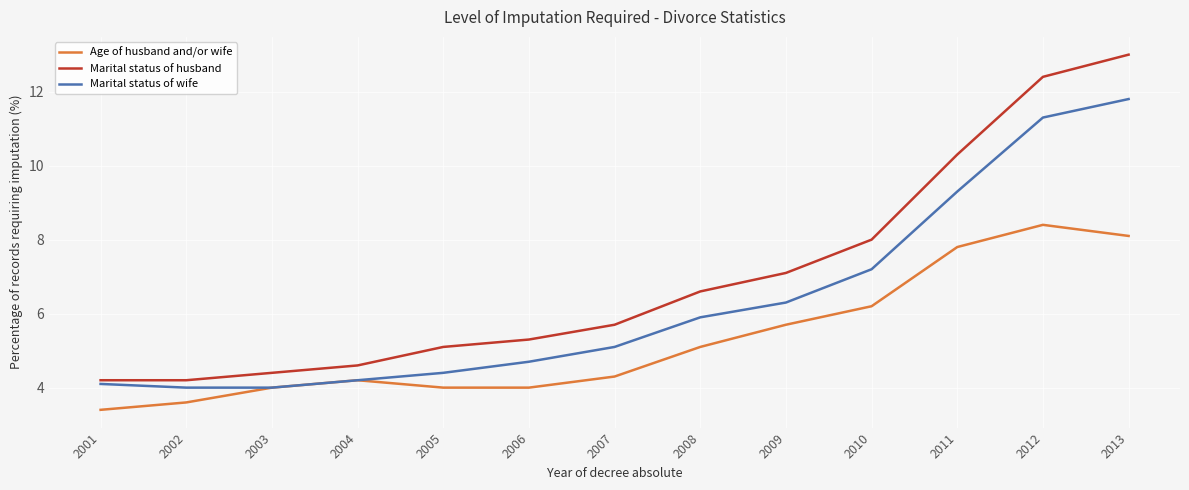

List the series in order of their overall mean, highest first.

Marital status of husband, Marital status of wife, Age of husband and/or wife